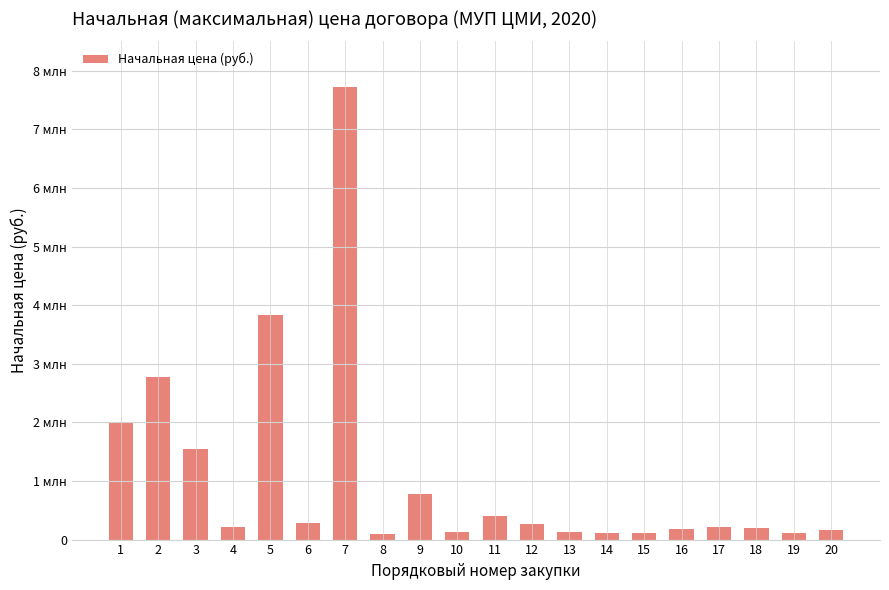

Reading left to right, list all the values displayed in this chart.

1=1981688.2	2=2774874.6	3=1539219.9	4=211007.5	5=3832294.1	6=276612.6	7=7721384.6	8=102028.0	9=772105.0	10=129196.2	11=410300.0	12=274121.0	13=124600.8	14=120000.0	15=120000.0	16=181884.9	17=206710.8	18=200000.0	19=120000.0	20=155000.0